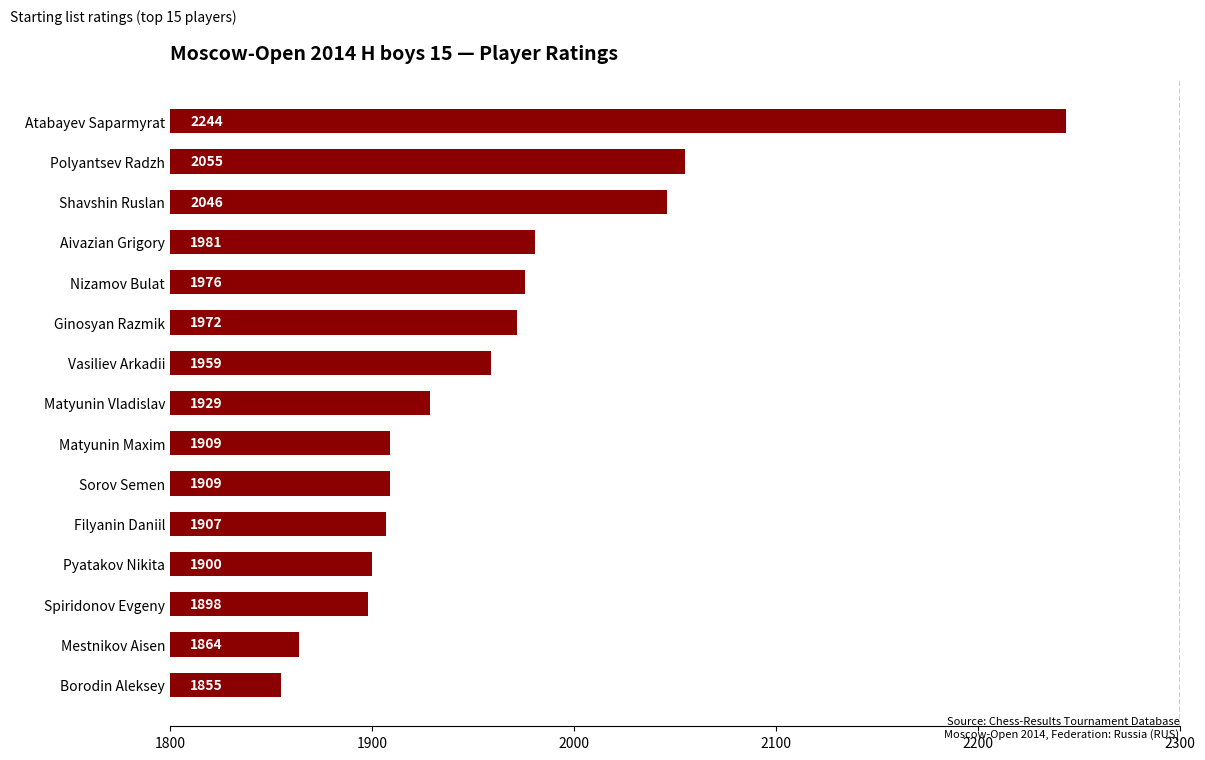

How many bars are there in total?

15